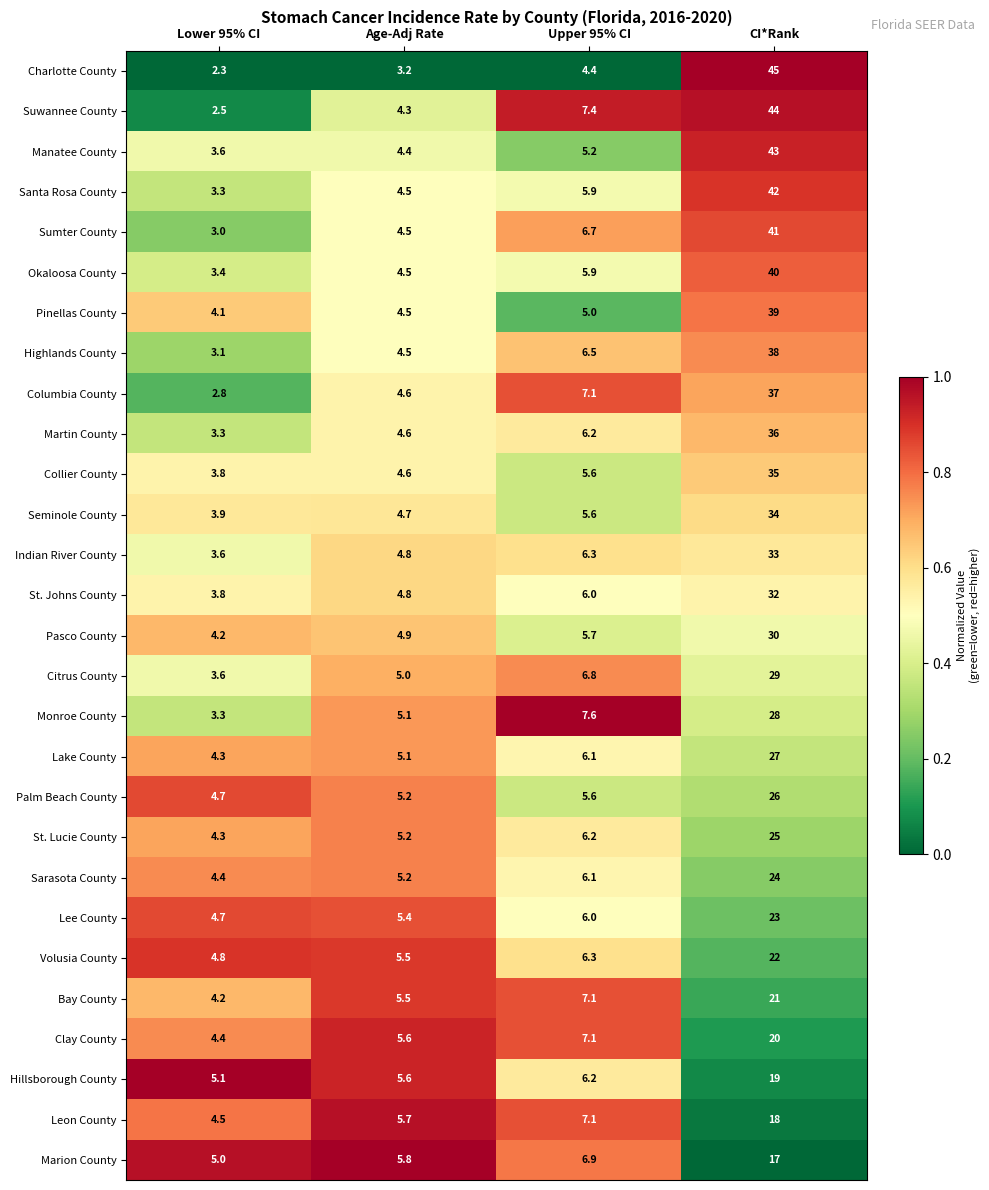

Which series has the widest spread of values?

Charlotte County